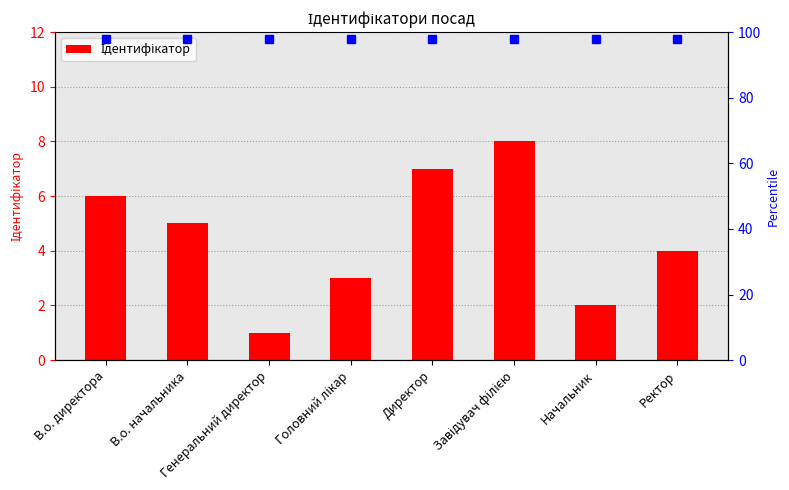

Rank the categories by value from lowest to highest.

Генеральний директор, Начальник, Головний лікар, Ректор, В.о. начальника, В.о. директора, Директор, Завідувач філією